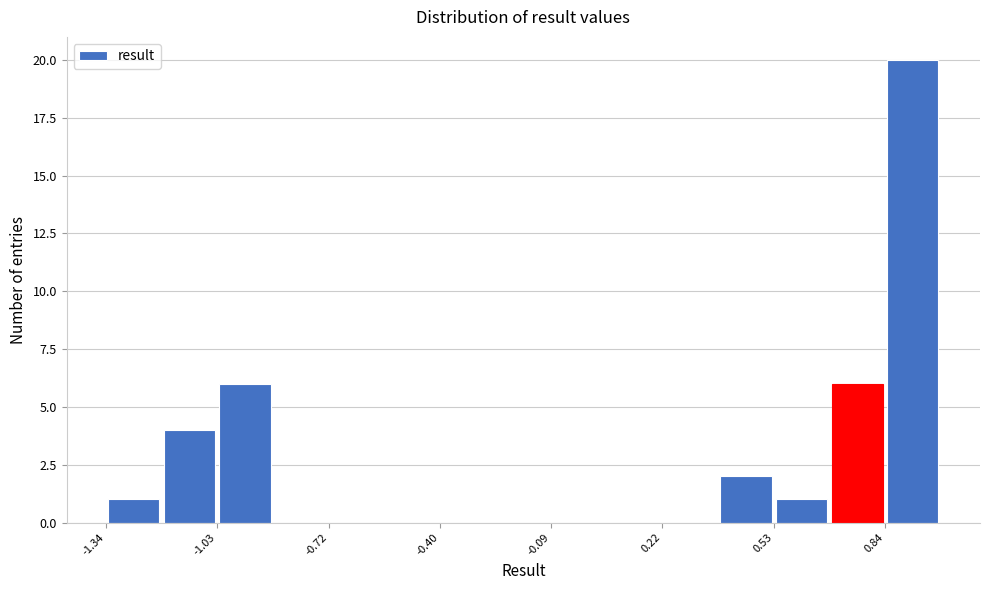

Around what value on the x-axis is the tallest bar? Give the approximate position of its centre, as read against the axis.

0.90